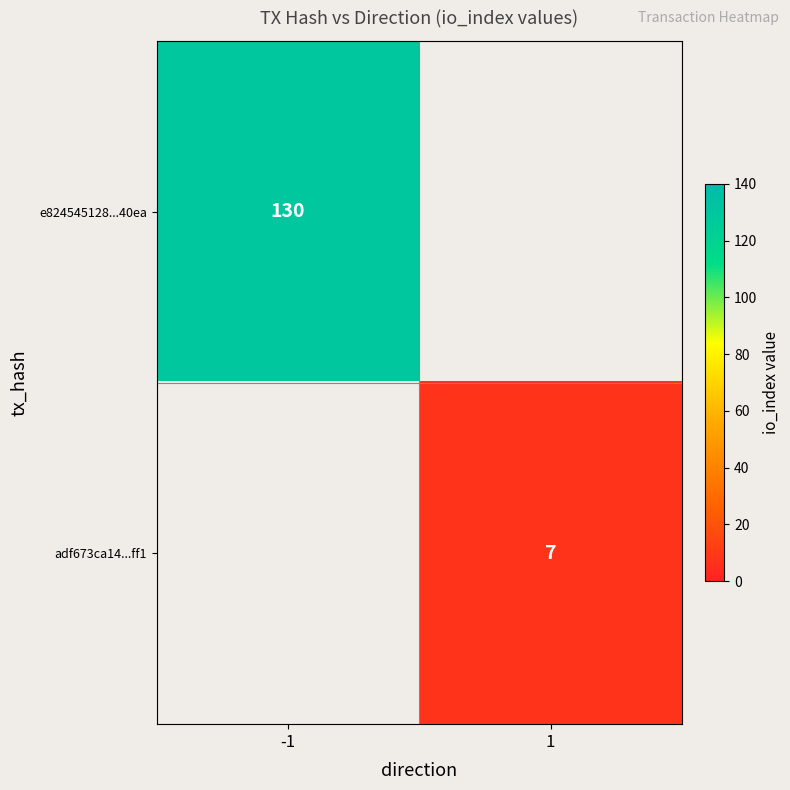

Is it true that adf673ca14...ff1 equals 7 at 1?

True